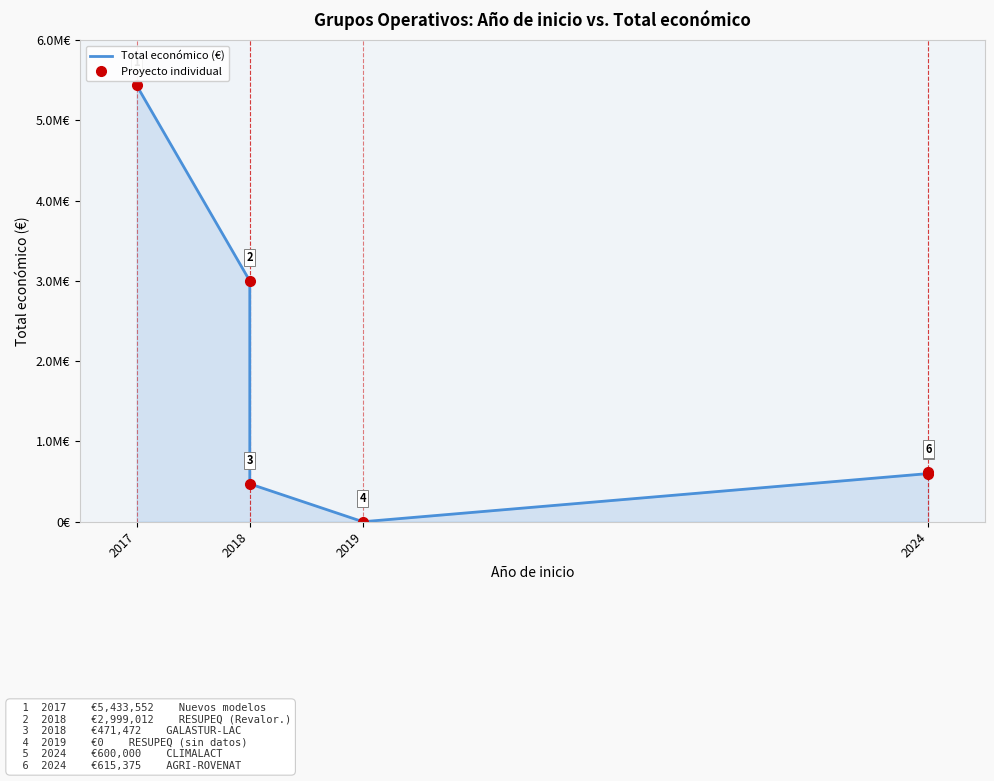

True or false: Total económico (€) and Proyecto individual cross at least once.

False